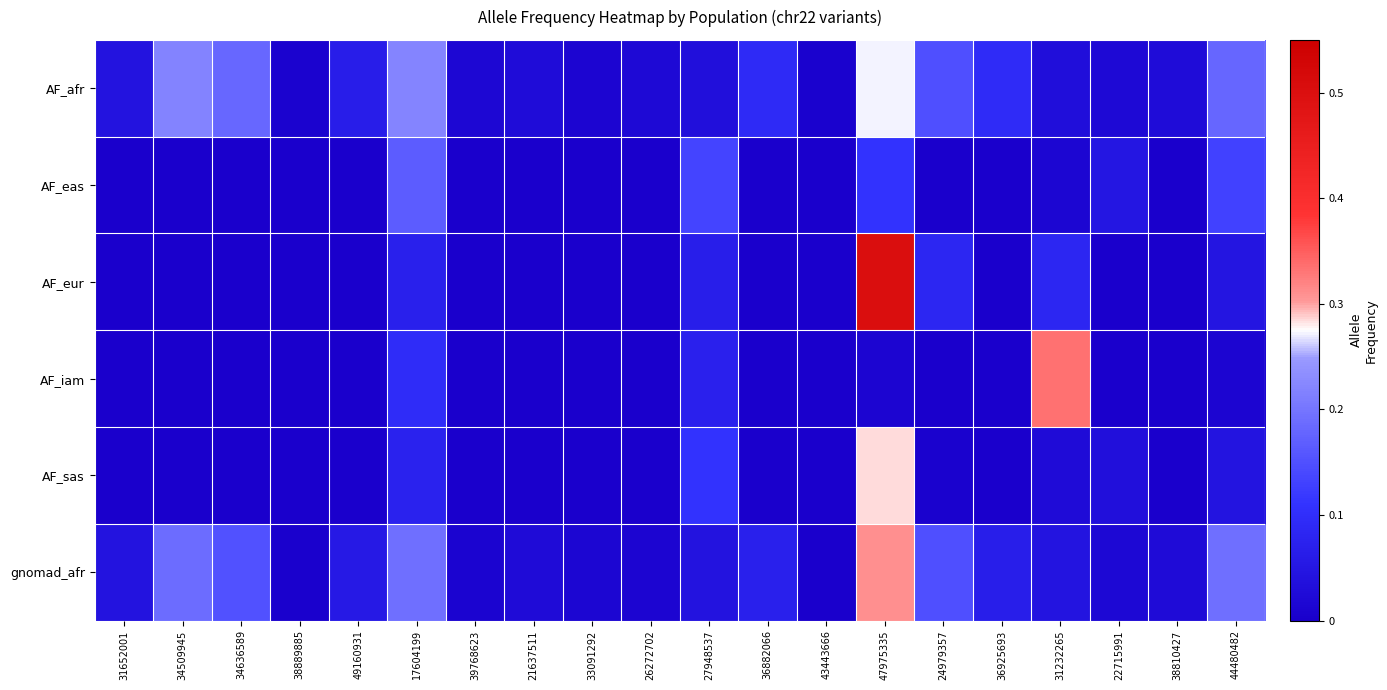

Reading left to right, transcribe all the data shown in this chart.

AF_afr: 31652001=0.0	34509945=0.2	34636589=0.2	38889885=0.0	49160931=0.1	17604199=0.2	39768623=0.0	21637511=0.0	33091292=0.0	26272702=0.0	27948537=0.0	36882066=0.1	43443666=0.0	47975335=0.3	24979357=0.1	36925693=0.1	31232265=0.0	22715991=0.0	38810427=0.0	44480482=0.2
AF_eas: 31652001=0.0	34509945=0.0	34636589=0.0	38889885=0.0	49160931=0.0	17604199=0.2	39768623=0.0	21637511=0.0	33091292=0.0	26272702=0.0	27948537=0.1	36882066=0.0	43443666=0.0	47975335=0.1	24979357=0.0	36925693=0.0	31232265=0.0	22715991=0.0	38810427=0.0	44480482=0.1
AF_eur: 31652001=0.0	34509945=0.0	34636589=0.0	38889885=0.0	49160931=0.0	17604199=0.1	39768623=0.0	21637511=0.0	33091292=0.0	26272702=0.0	27948537=0.1	36882066=0.0	43443666=0.0	47975335=0.5	24979357=0.1	36925693=0.0	31232265=0.1	22715991=0.0	38810427=0.0	44480482=0.0
AF_iam: 31652001=0.0	34509945=0.0	34636589=0.0	38889885=0.0	49160931=0.0	17604199=0.1	39768623=0.0	21637511=0.0	33091292=0.0	26272702=0.0	27948537=0.1	36882066=0.0	43443666=0.0	47975335=0.0	24979357=0.0	36925693=0.0	31232265=0.3	22715991=0.0	38810427=0.0	44480482=0.0
AF_sas: 31652001=0.0	34509945=0.0	34636589=0.0	38889885=0.0	49160931=0.0	17604199=0.1	39768623=0.0	21637511=0.0	33091292=0.0	26272702=0.0	27948537=0.1	36882066=0.0	43443666=0.0	47975335=0.3	24979357=0.0	36925693=0.0	31232265=0.0	22715991=0.0	38810427=0.0	44480482=0.0
gnomad_afr: 31652001=0.0	34509945=0.2	34636589=0.2	38889885=0.0	49160931=0.1	17604199=0.2	39768623=0.0	21637511=0.0	33091292=0.0	26272702=0.0	27948537=0.0	36882066=0.1	43443666=0.0	47975335=0.3	24979357=0.2	36925693=0.1	31232265=0.0	22715991=0.0	38810427=0.0	44480482=0.2